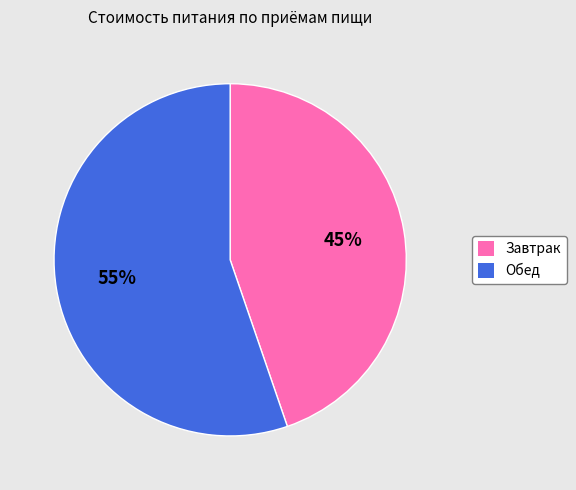

The Завтрак slice represents 52% of the pie. True or false?

False